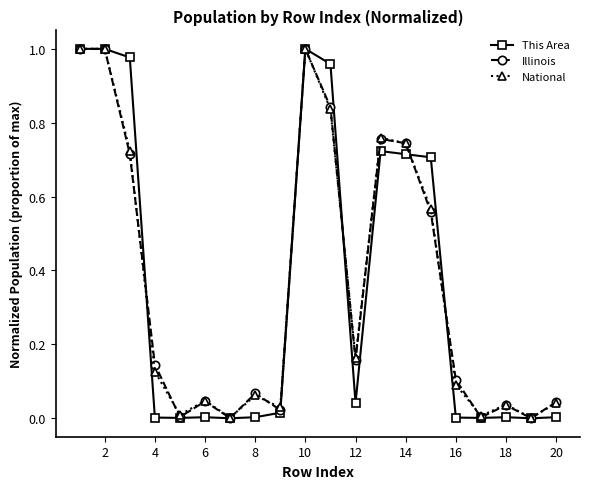

What are all the series names shown in the legend?

This Area, Illinois, National